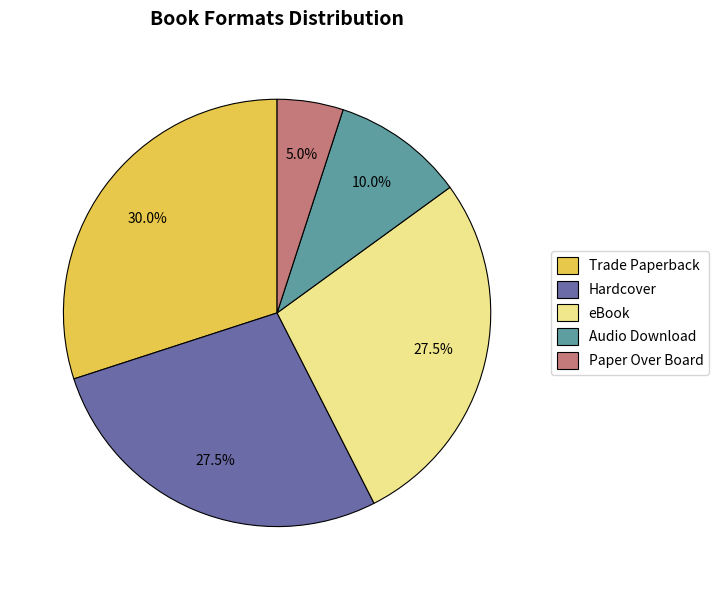

Does any single category account for the majority?

No